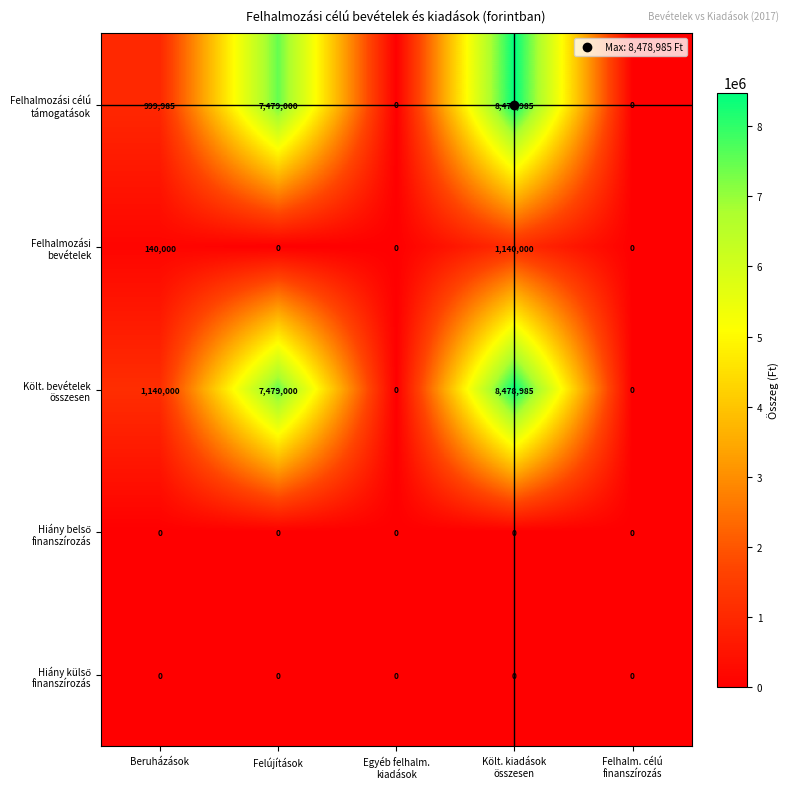

What is the total value across all series at Felújítások?

14958000